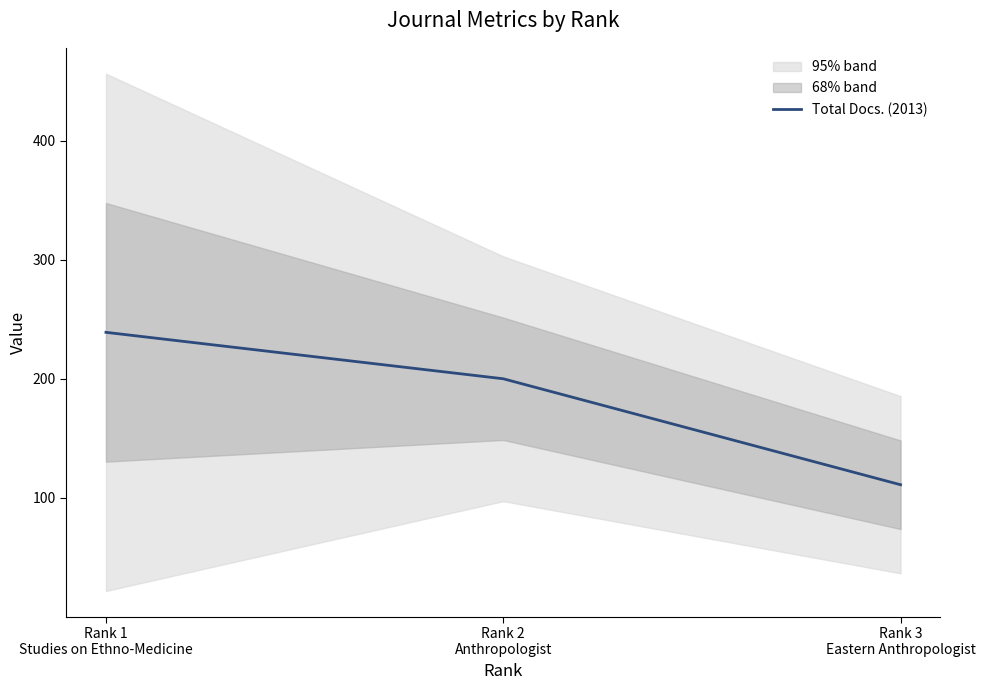

What is the label of the 3rd point from the left?

Rank 3
Eastern Anthropologist